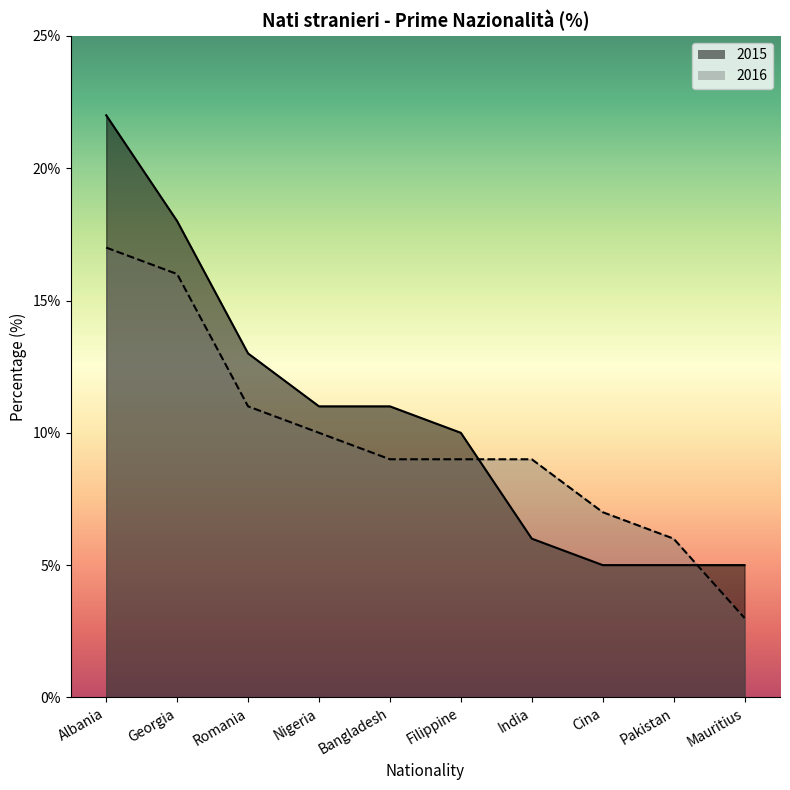

What is the maximum value shown in the chart?

22